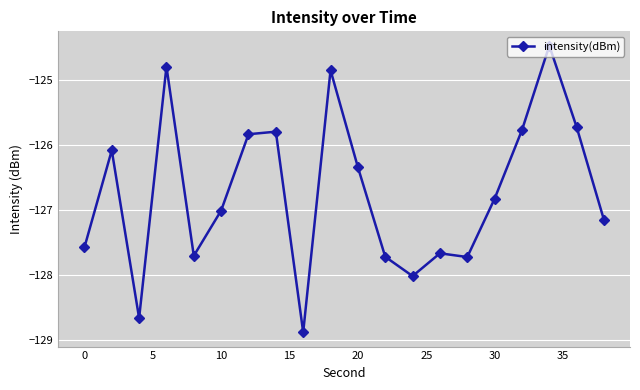

What is the average value?

-126.7